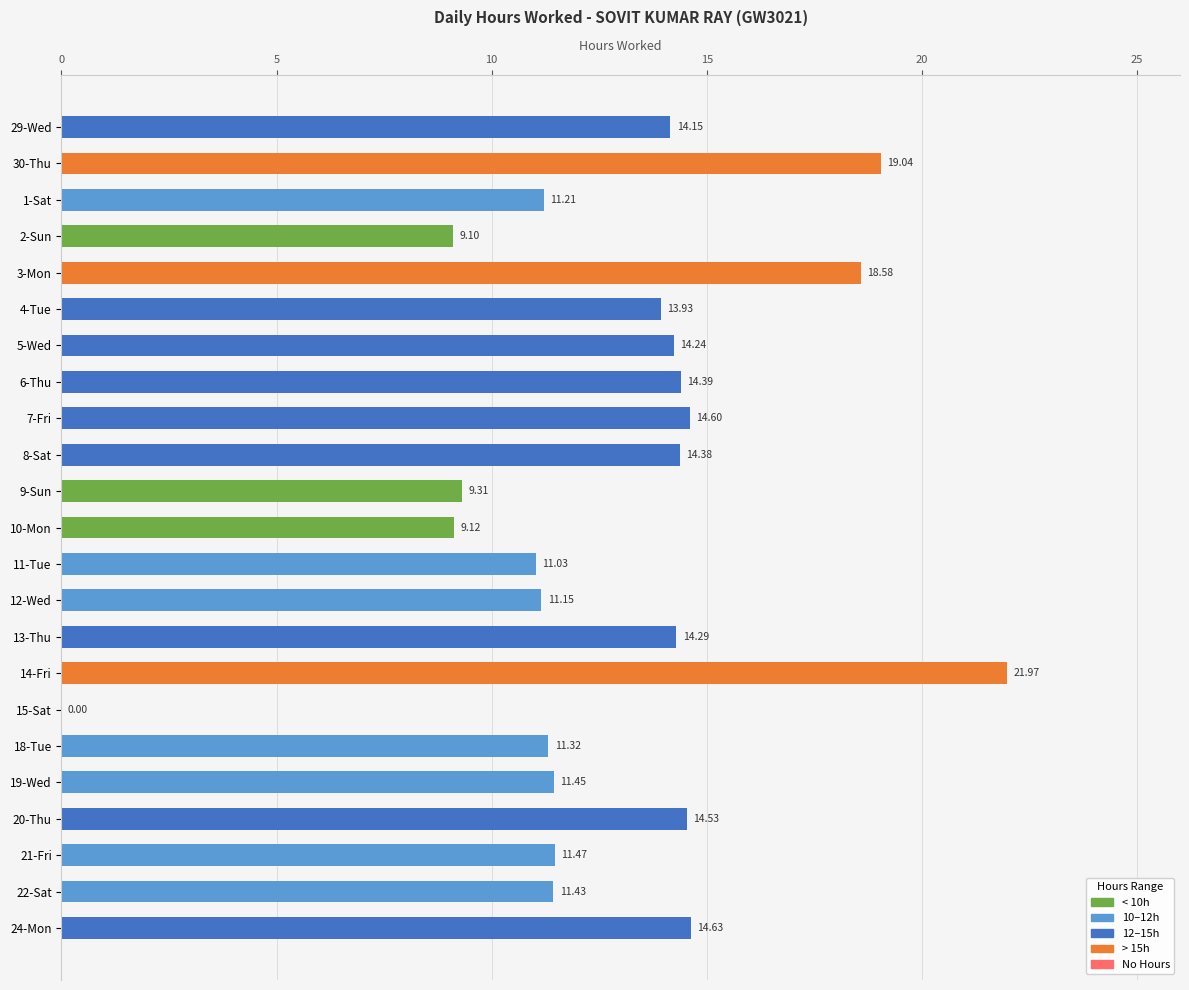

Approximately how many times larger is the value at 11-Tue compared to 2-Sun?

1.2